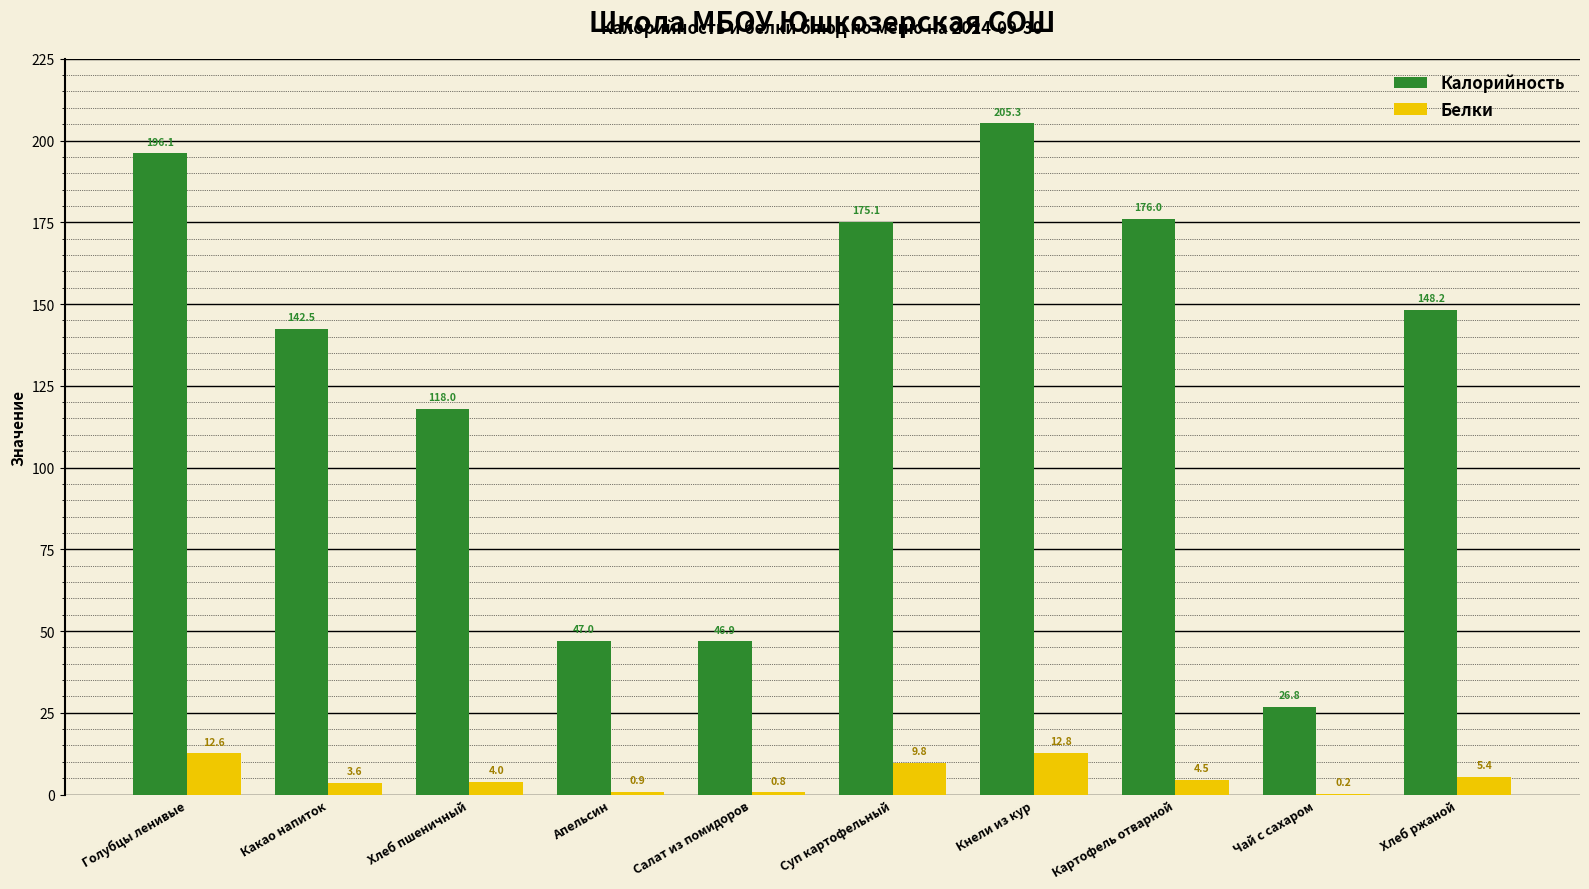

How many groups of bars are there?

10